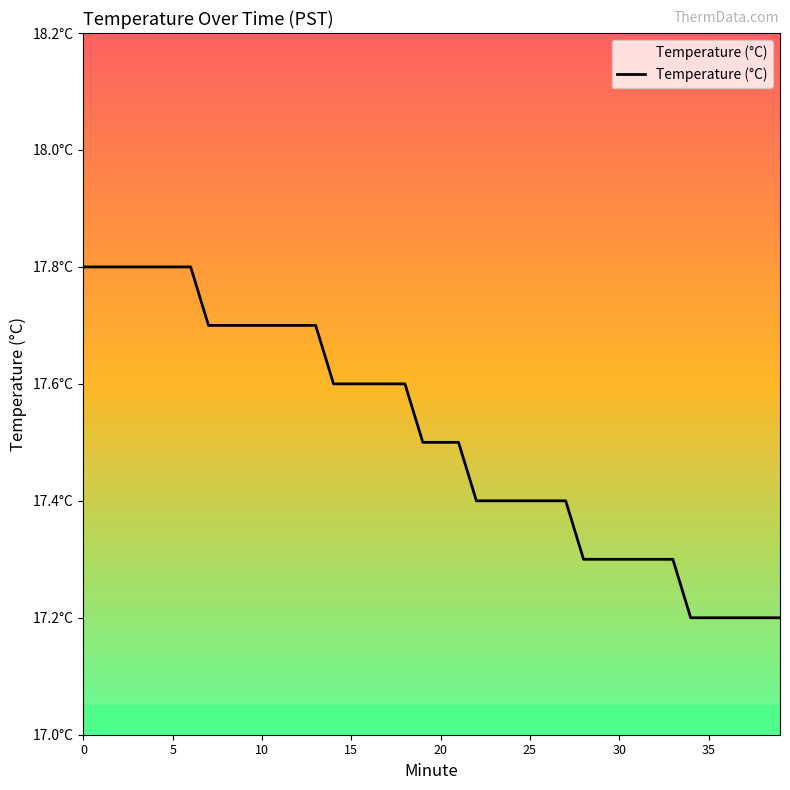

What is the difference between the second highest and second lowest values?

0.6